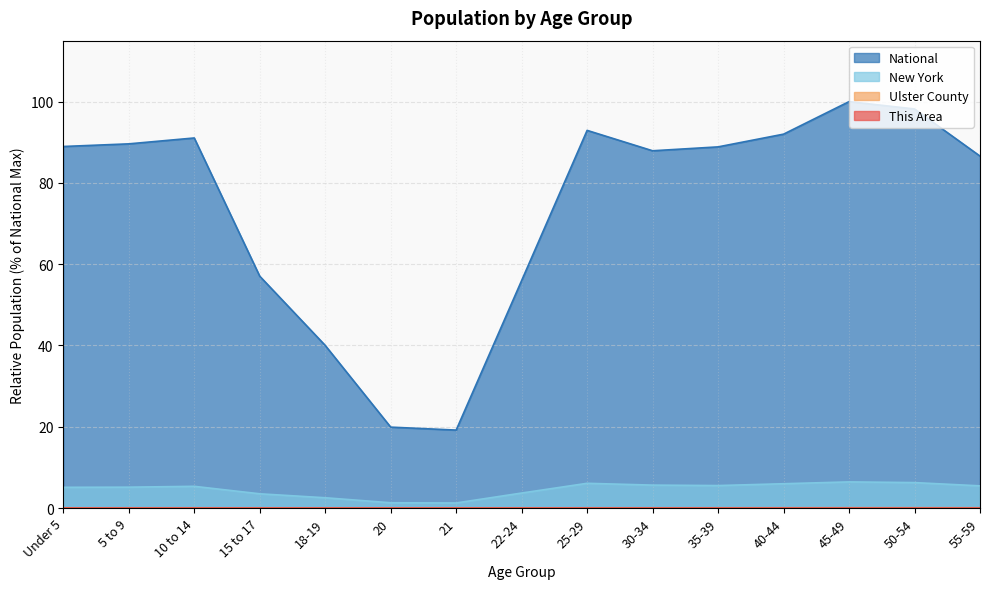

How many lines are shown in the chart?

4